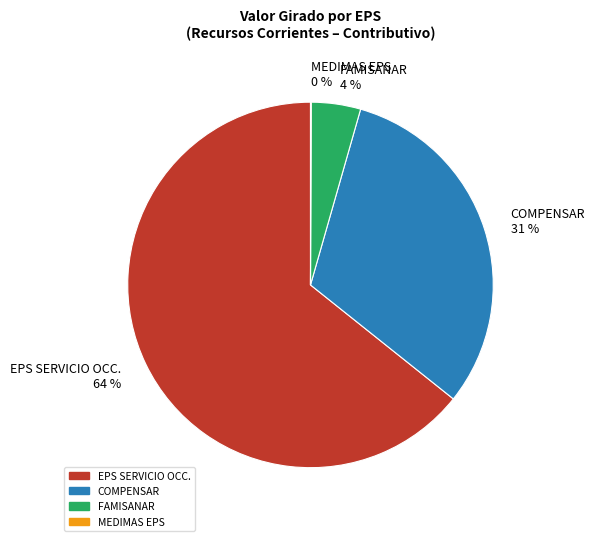

Is it true that EPS SERVICIO OCC. 64 % is 64% of the pie?

True